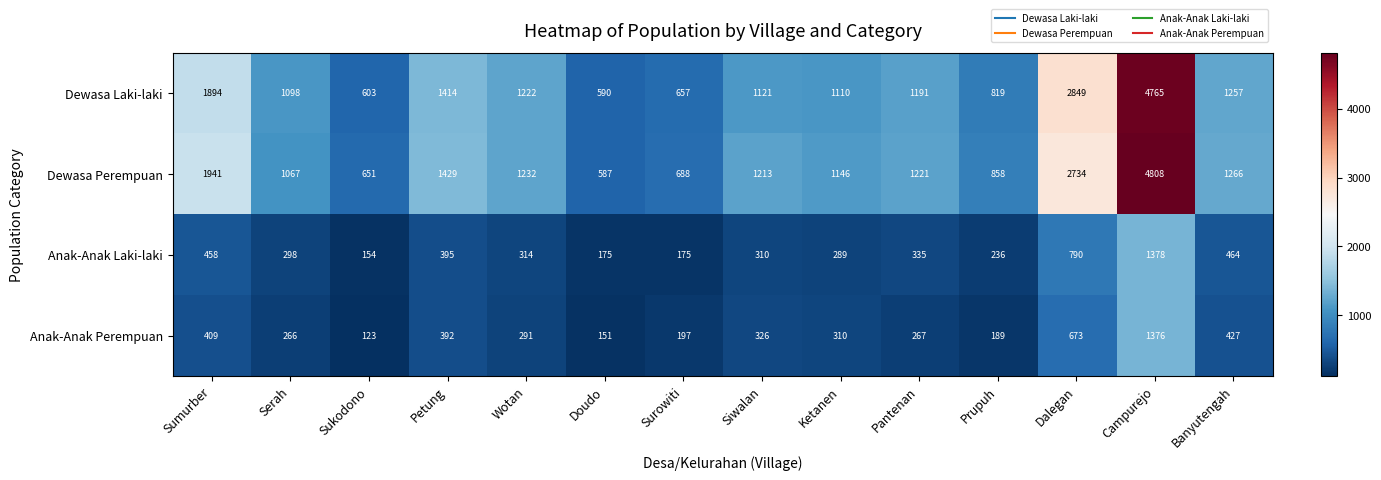

Where is Anak-Anak Laki-laki nearest to the value 766?

Dalegan